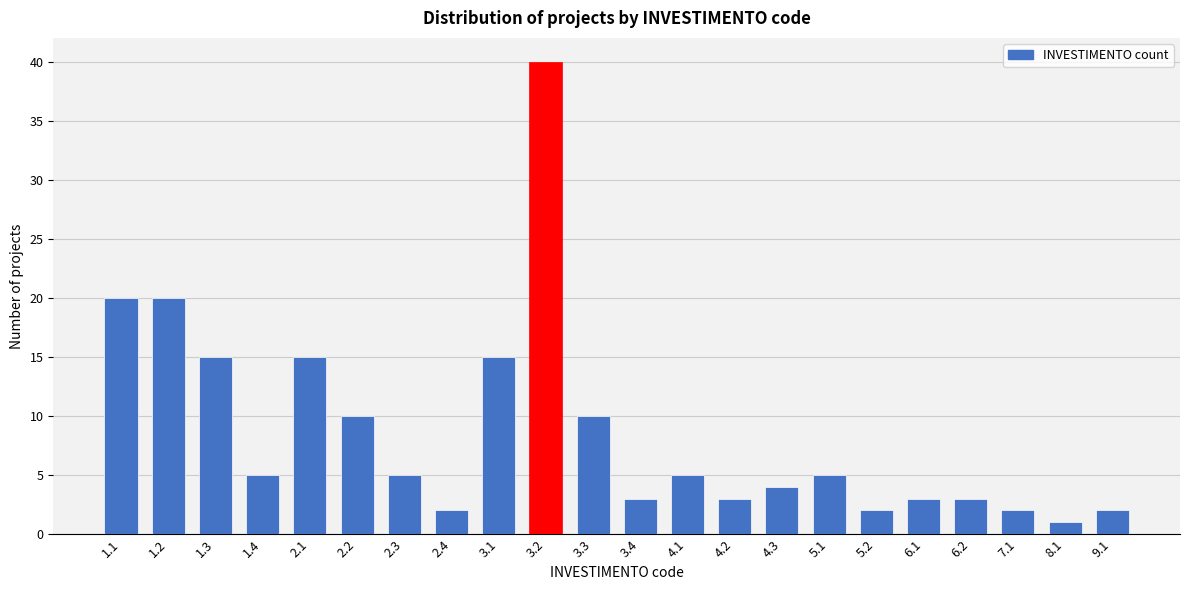

Reading left to right, extract all data points from this chart.

1.1=20	1.2=20	1.3=15	1.4=5	2.1=15	2.2=10	2.3=5	2.4=2	3.1=15	3.2=40	3.3=10	3.4=3	4.1=5	4.2=3	4.3=4	5.1=5	5.2=2	6.1=3	6.2=3	7.1=2	8.1=1	9.1=2